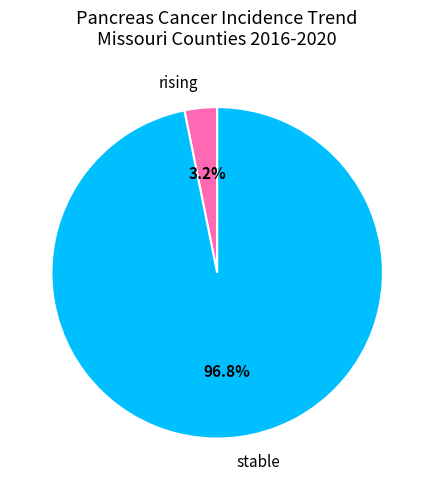

The rising slice represents 10% of the pie. True or false?

False